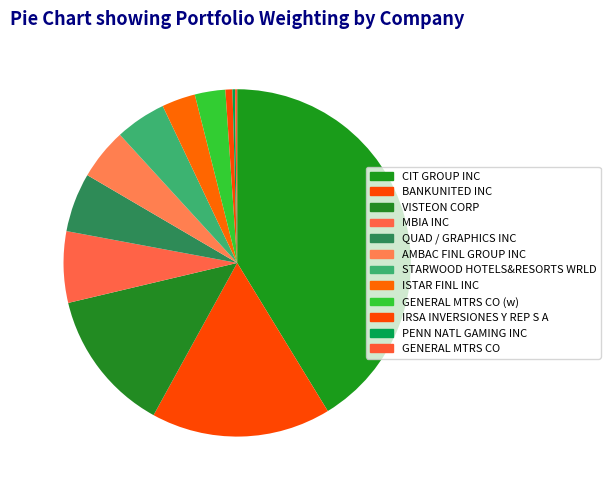

How many segments does this pie chart have?

12